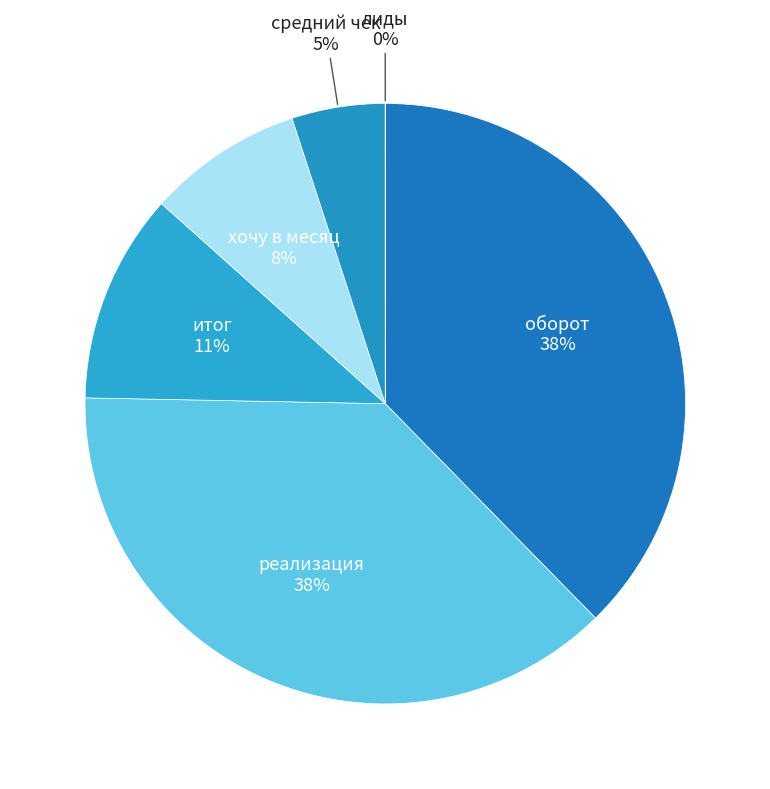

To the nearest percent, what is the difference between the largest and smallest slice percentages?

38%